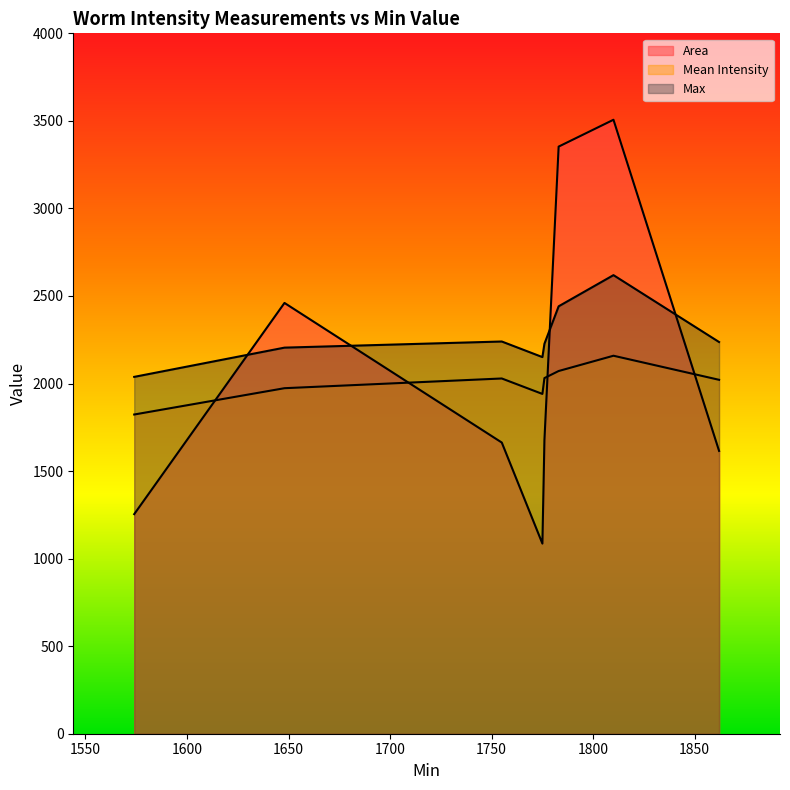

True or false: Mean Intensity has more than 2 interior local peaks.

False